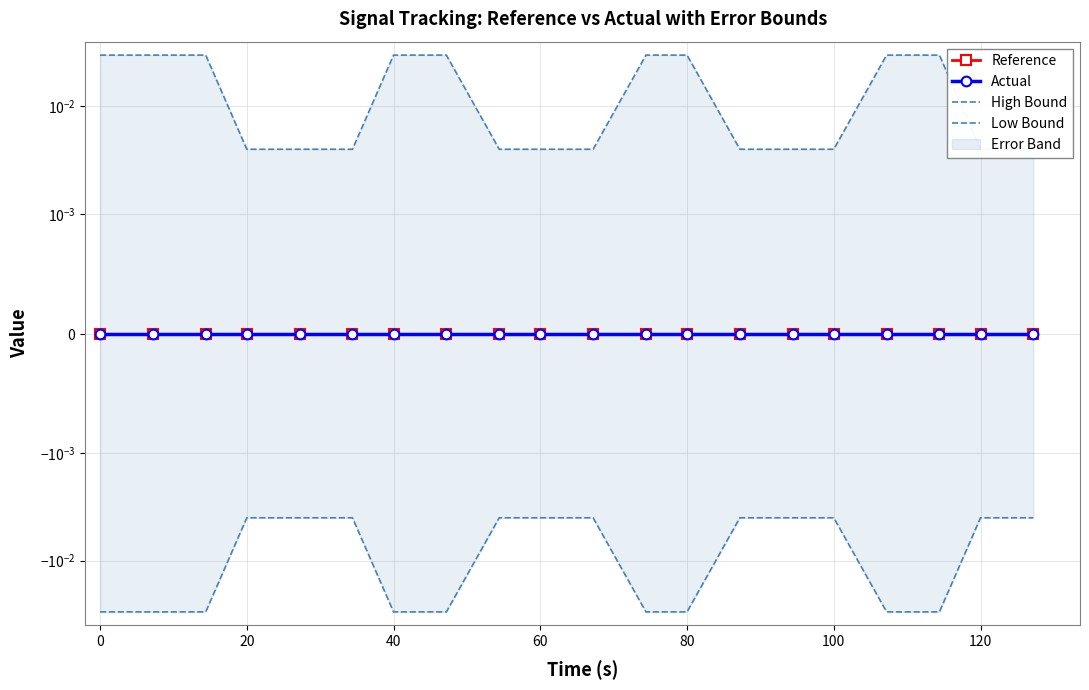

Is this an area chart (filled region under the line)?

No